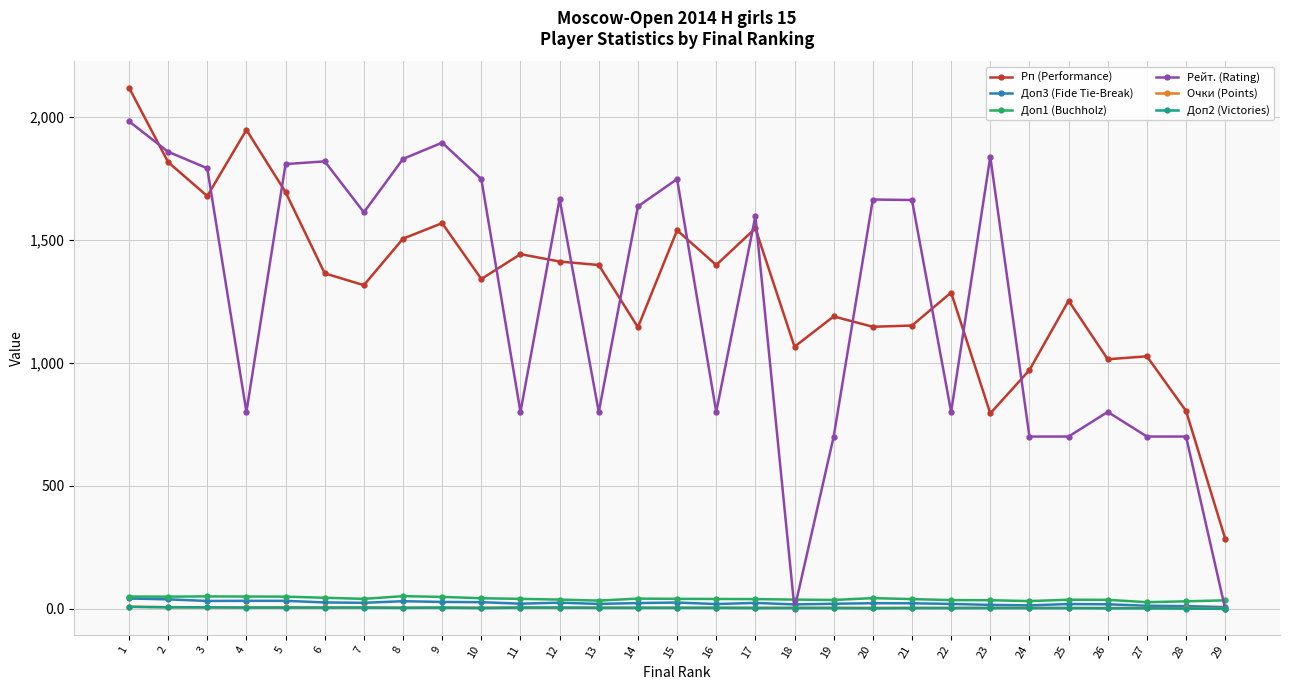

What is the value of the Доп2 (Victories) point at the 2nd from the left?

6.0